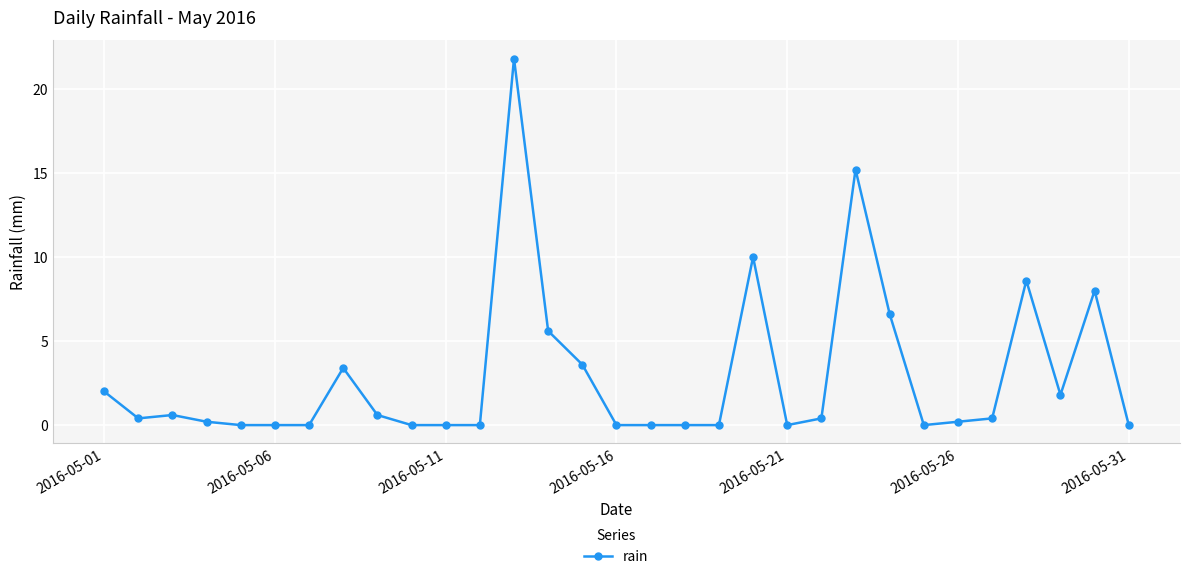

Reading right to left, list all the values displayed in this chart.

0.0	8.0	1.8	8.6	0.4	0.2	0.0	6.6	15.2	0.4	0.0	10.0	0.0	0.0	0.0	0.0	3.6	5.6	21.8	0.0	0.0	0.0	0.6	3.4	0.0	0.0	0.0	0.2	0.6	0.4	2.0